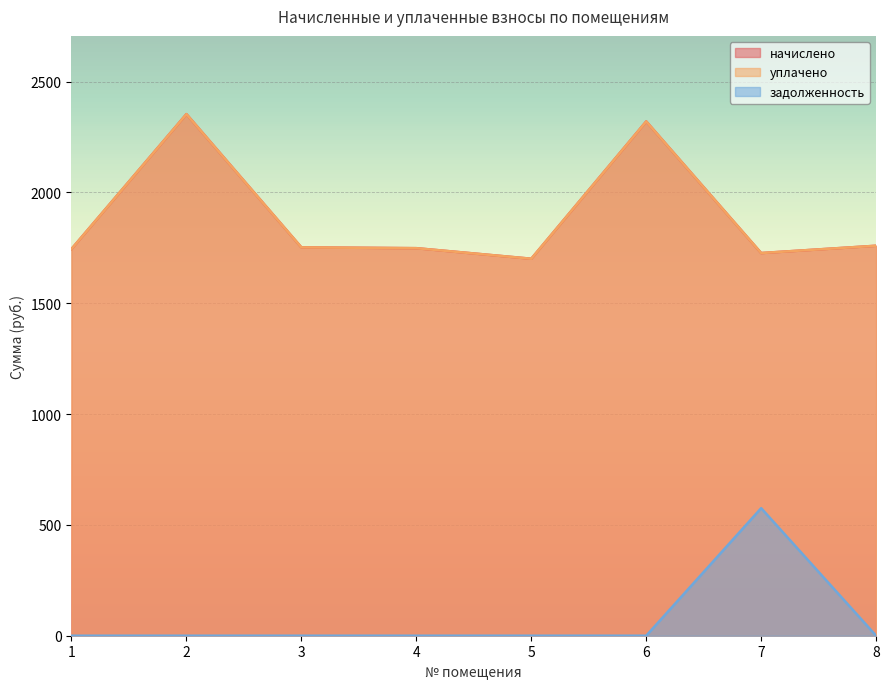

What is the average value of the начислено series?

1888.4